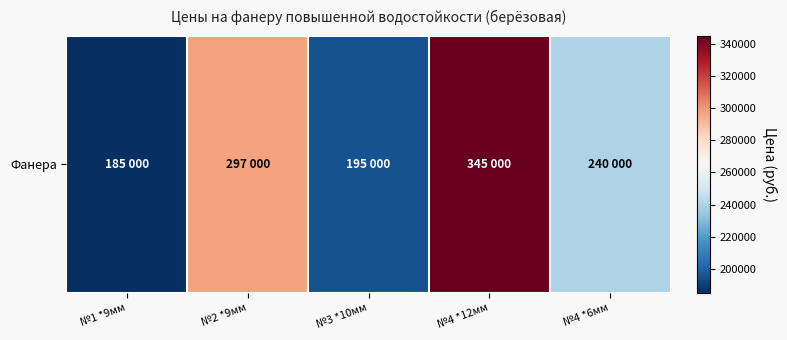

At which category does the chart reach its peak across all series?

№4 *12мм